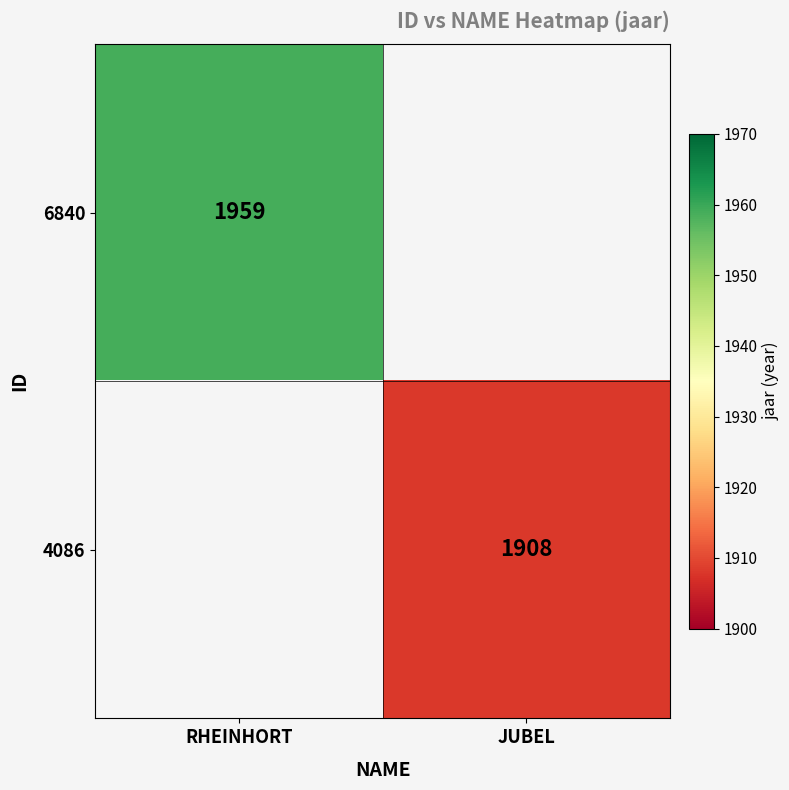

Is the value of 6840 at RHEINHORT greater than the value of 4086 at JUBEL?

Yes